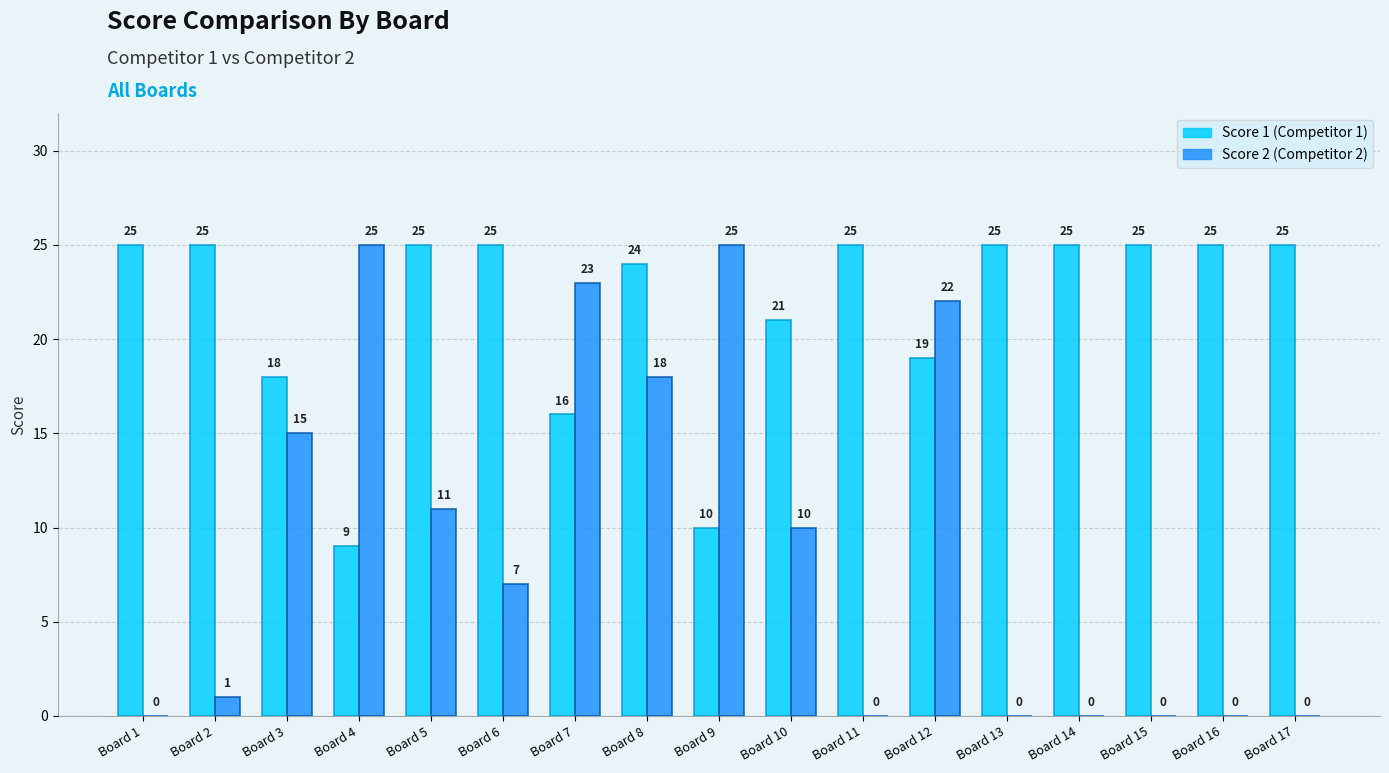

Count the number of categories in the chart.

17